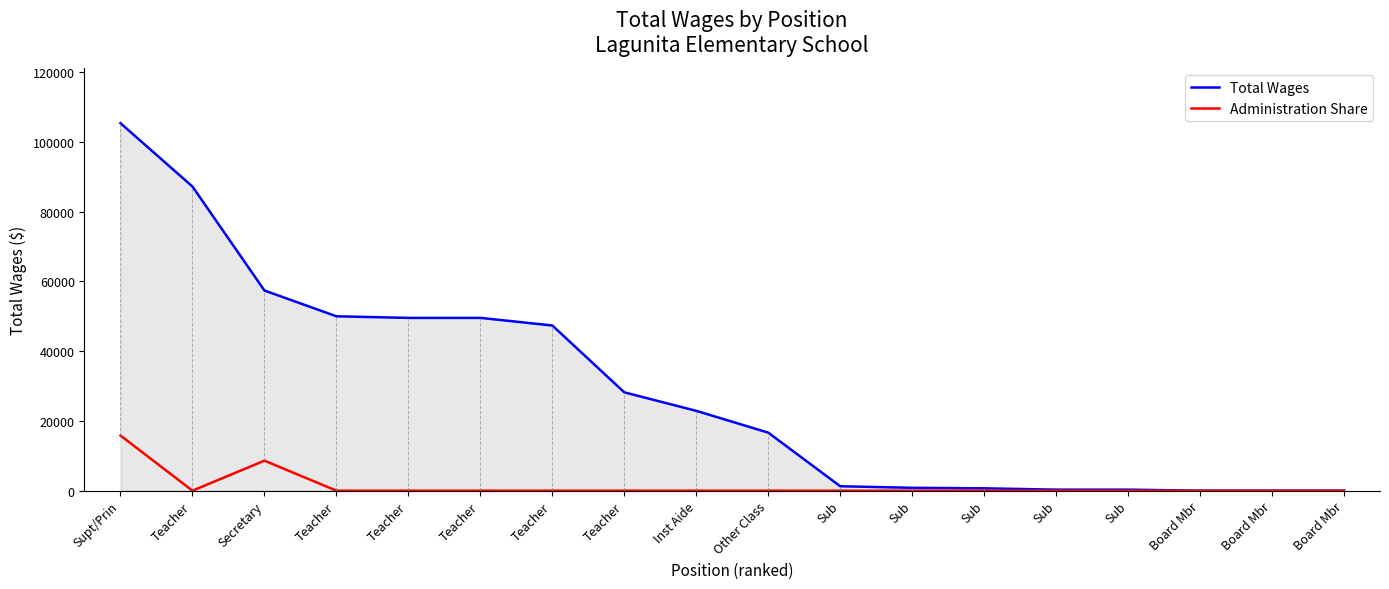

At which label does Administration Share reach its minimum?

Teacher